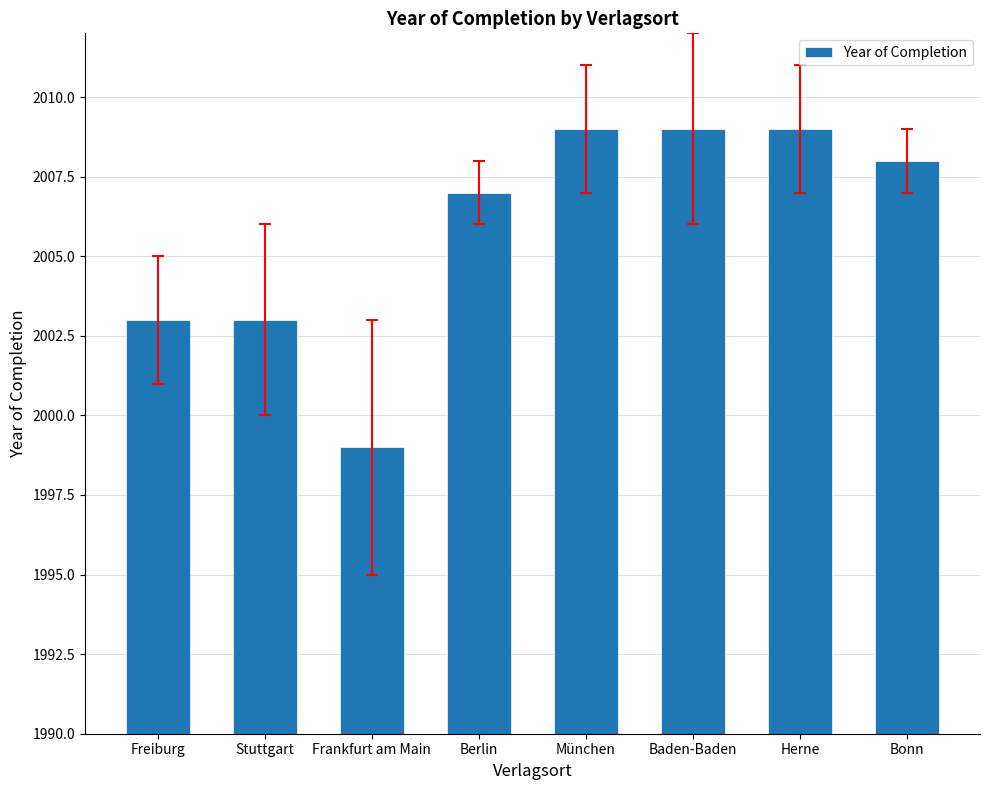

The chart shows a value of 851 at München. True or false?

False